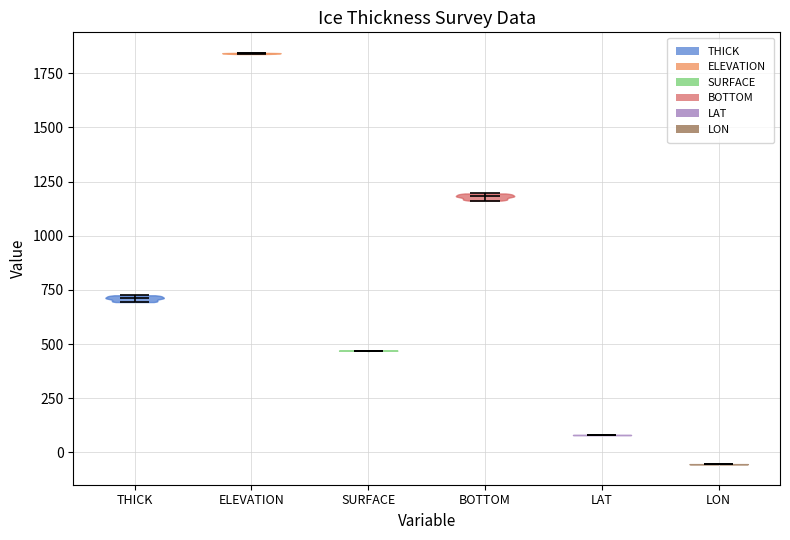

Which violin has the lowest median line?

LON